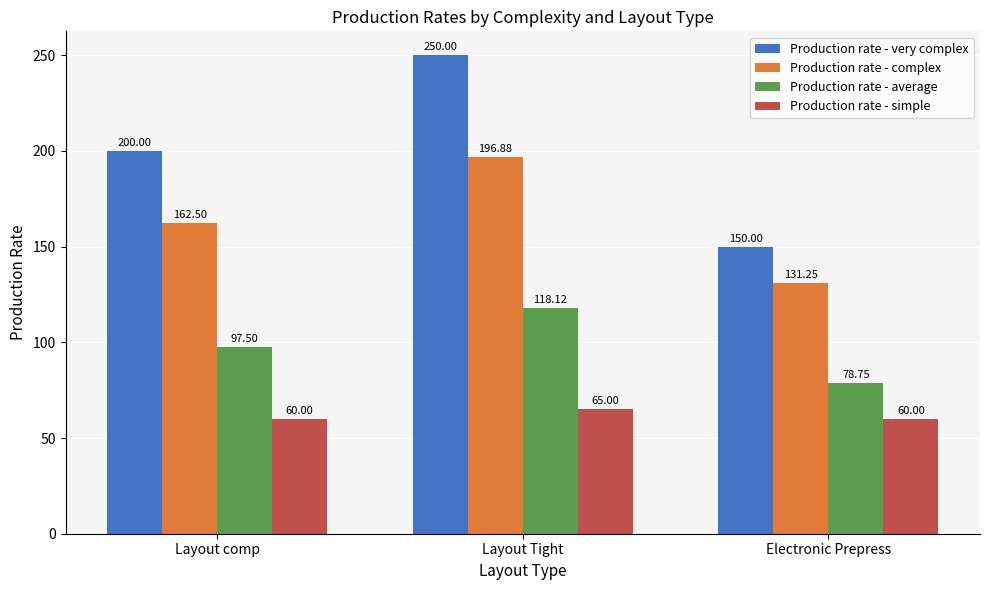

What position from the left is Layout Tight?

2